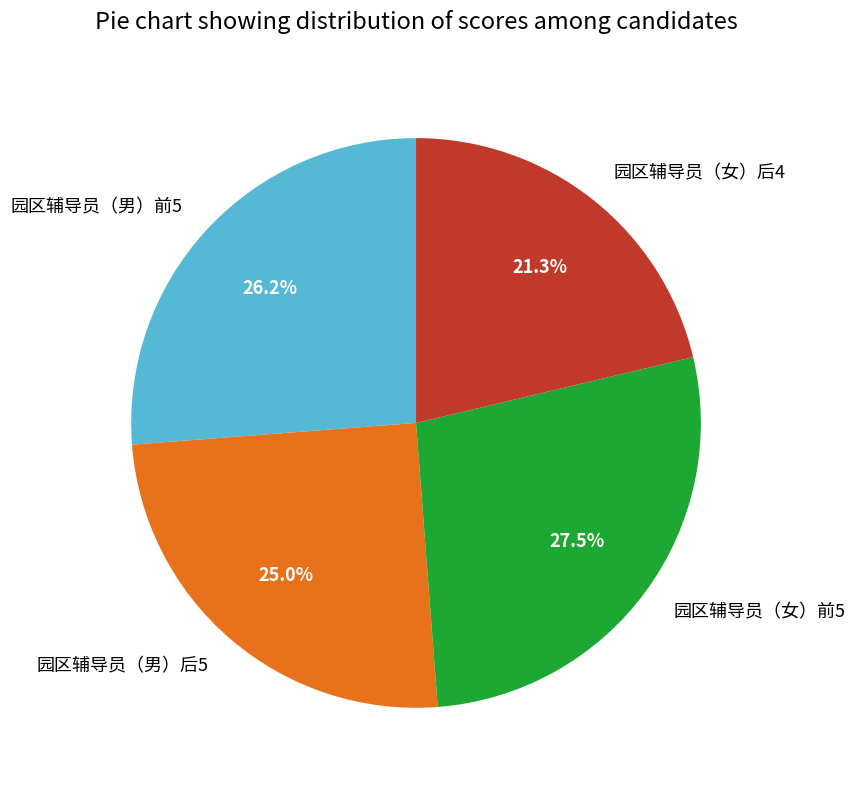

Which category has the smallest portion of the pie?

园区辅导员（女）后4